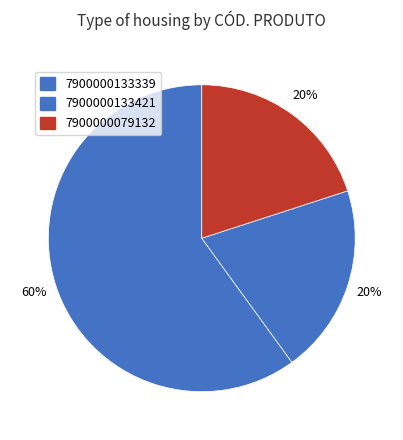

Which has a higher value, 7900000079132 or 7900000133421?

7900000079132